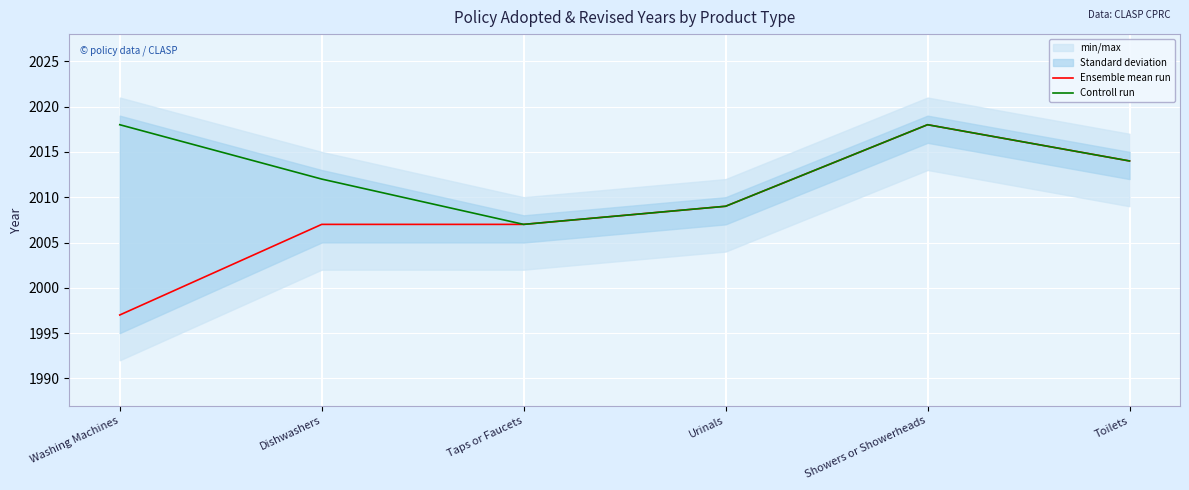

What is the label of the 1st point from the left?

Washing Machines